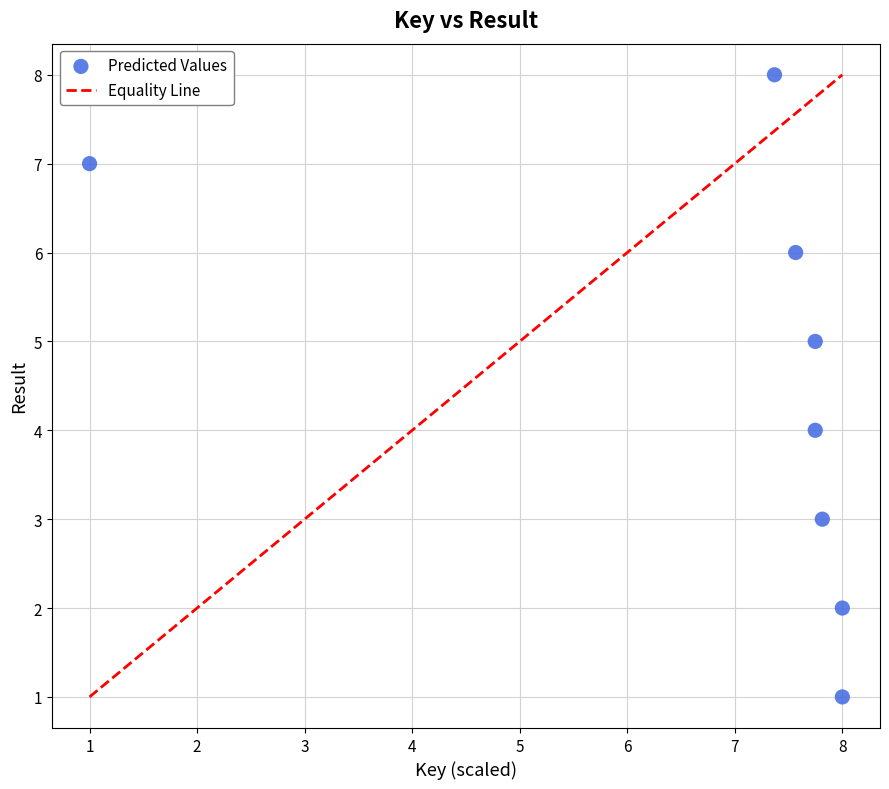

What is the range of Y values (max minus min)?

7